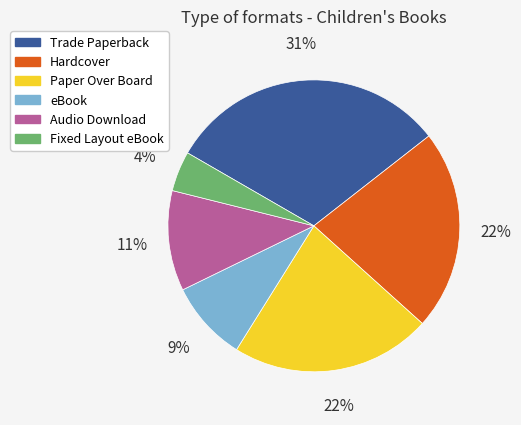

The Hardcover slice represents 22% of the pie. True or false?

True